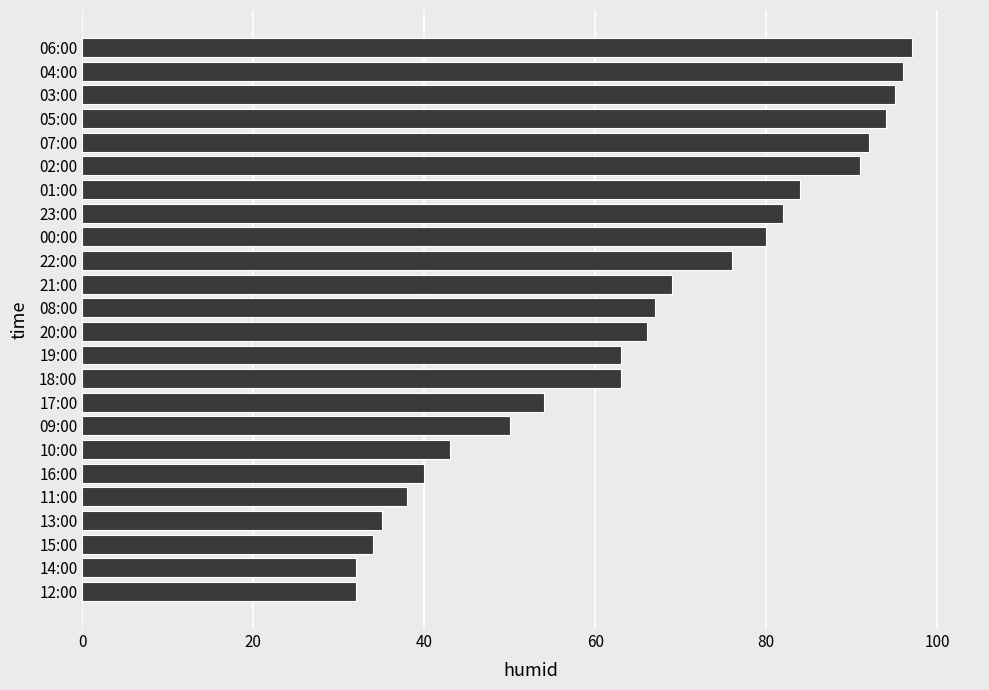

What is the ratio of the value at 19:00 to the value at 09:00?

1.3